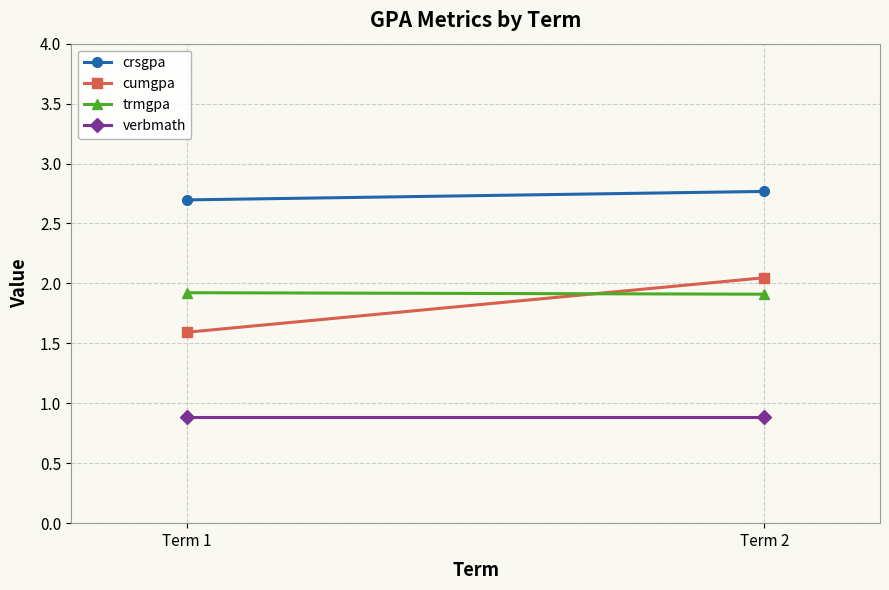

How many lines are shown in the chart?

4